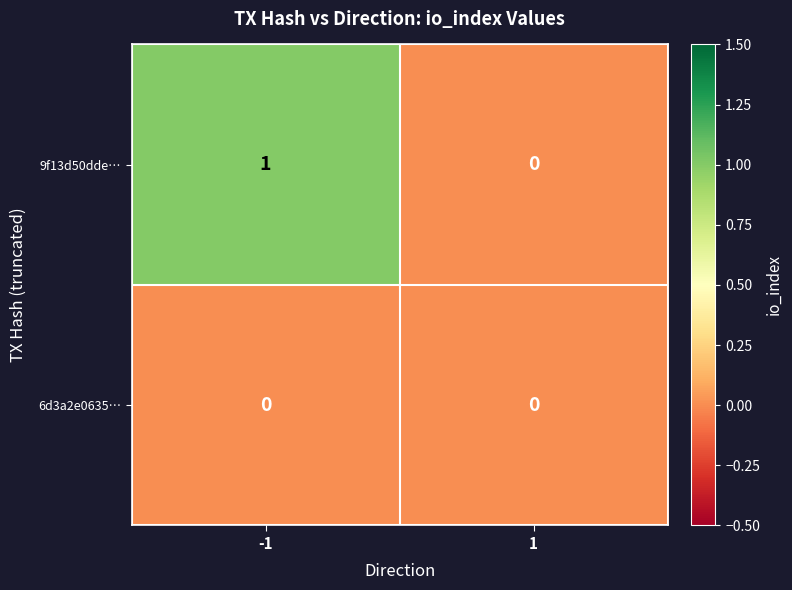

Is it true that 9f13d50dde… equals 2 at -1?

False